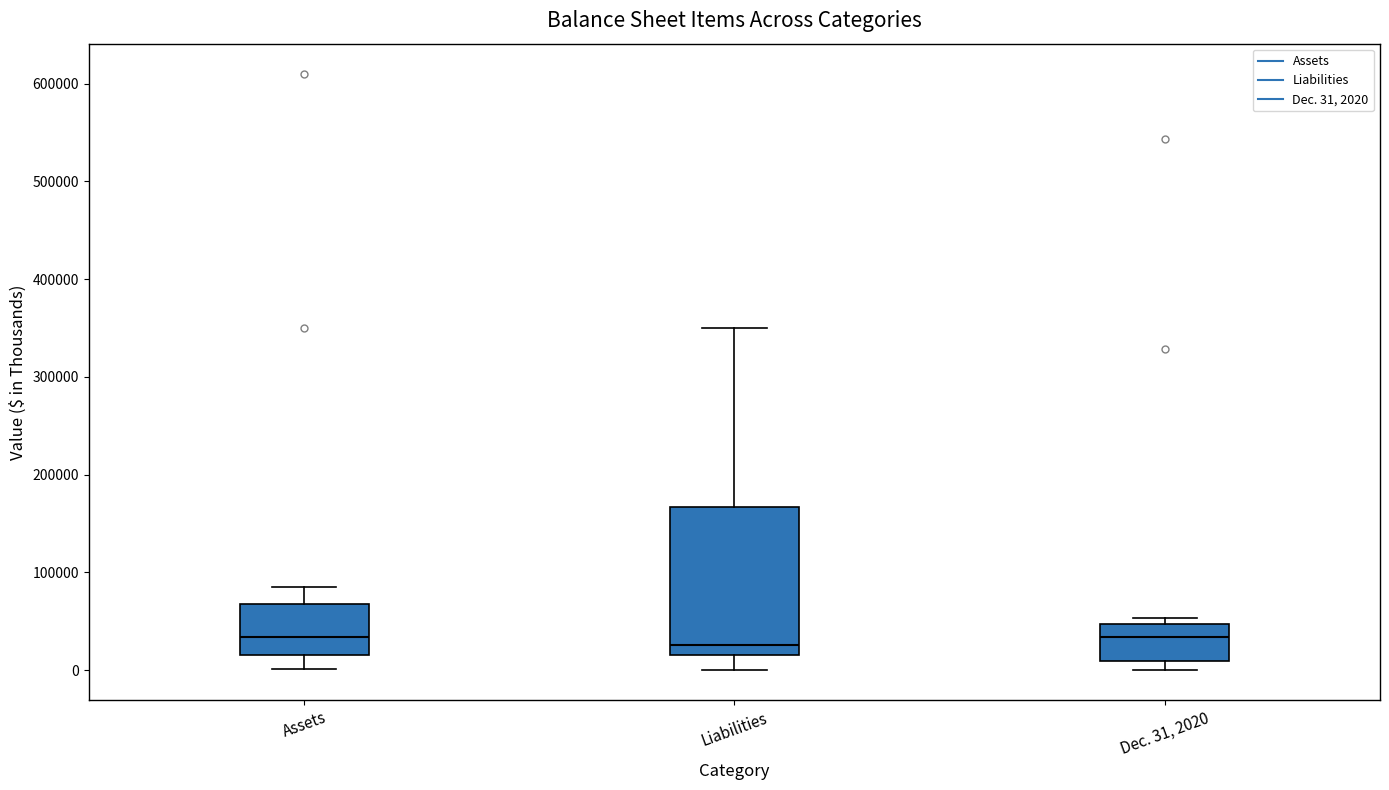

Reading left to right, transcribe this box plot: for each box, give where its median line is, the range the box spans, and where its two whiskers end, as read against the y-axis. The values are not printed on the chart, so give them approximately, as read against the axis.

Assets: median 30000, box 20000 to 70000, whiskers 0 to 90000
Liabilities: median 30000, box 20000 to 170000, whiskers 0 to 350000
Dec. 31, 2020: median 30000, box 10000 to 50000, whiskers 0 to 50000 (just above the box's upper edge)